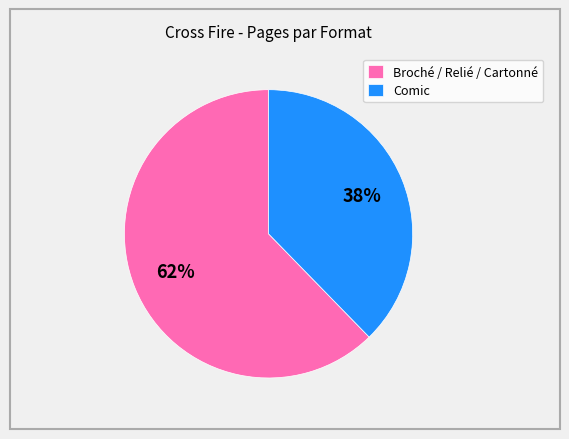

Count the number of slices in the pie.

2